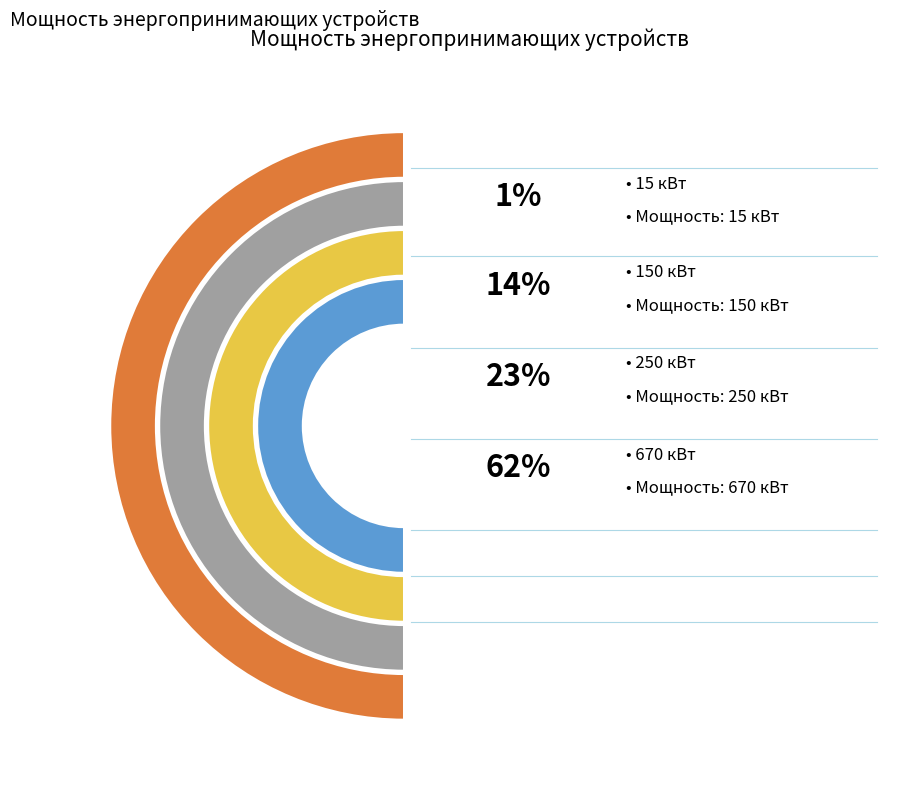

What is the majority slice?

670 кВт